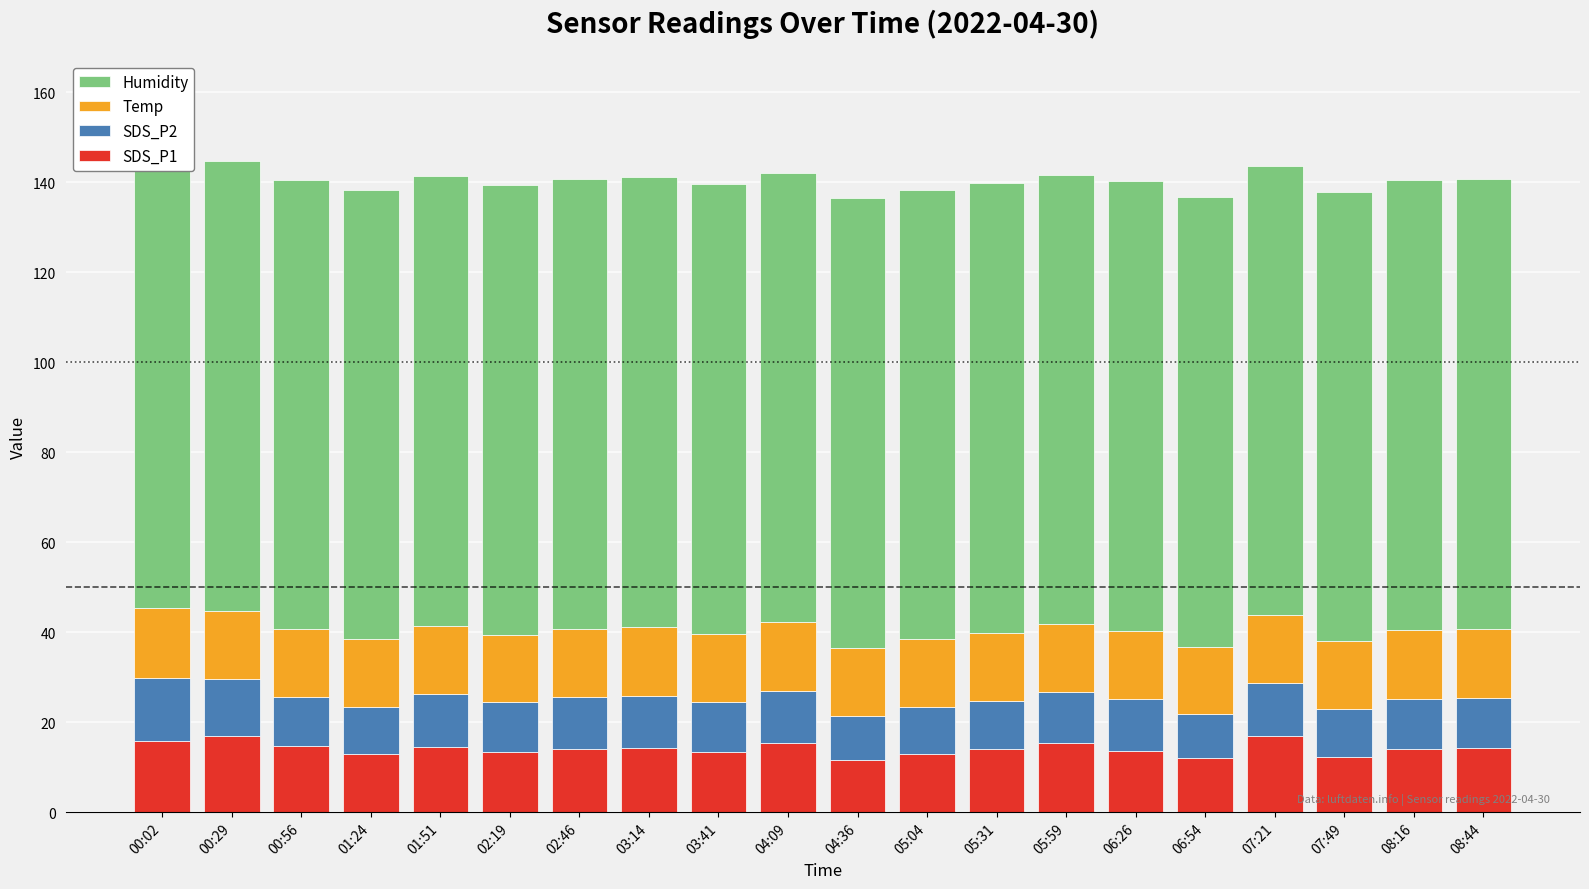

Where does the SDS_P2 series first go above 11?

00:02